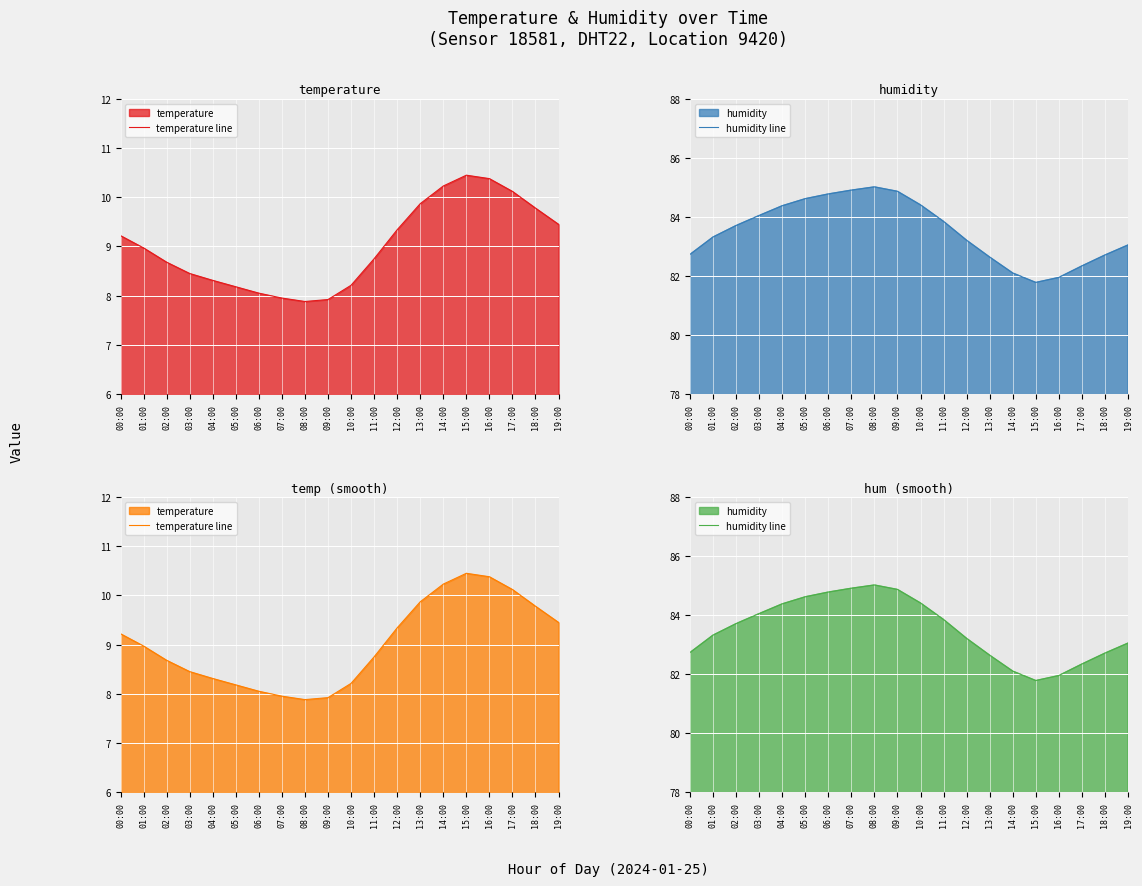

What is the value of the temperature line point at the 15th from the left?

10.2